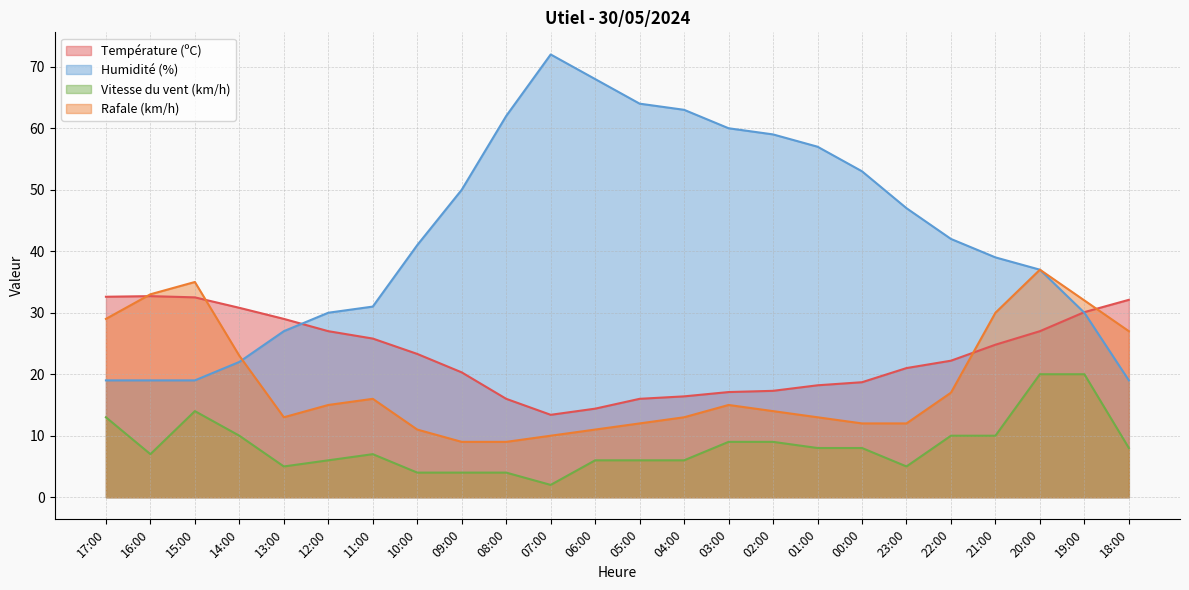

What position from the left is 22:00?

20